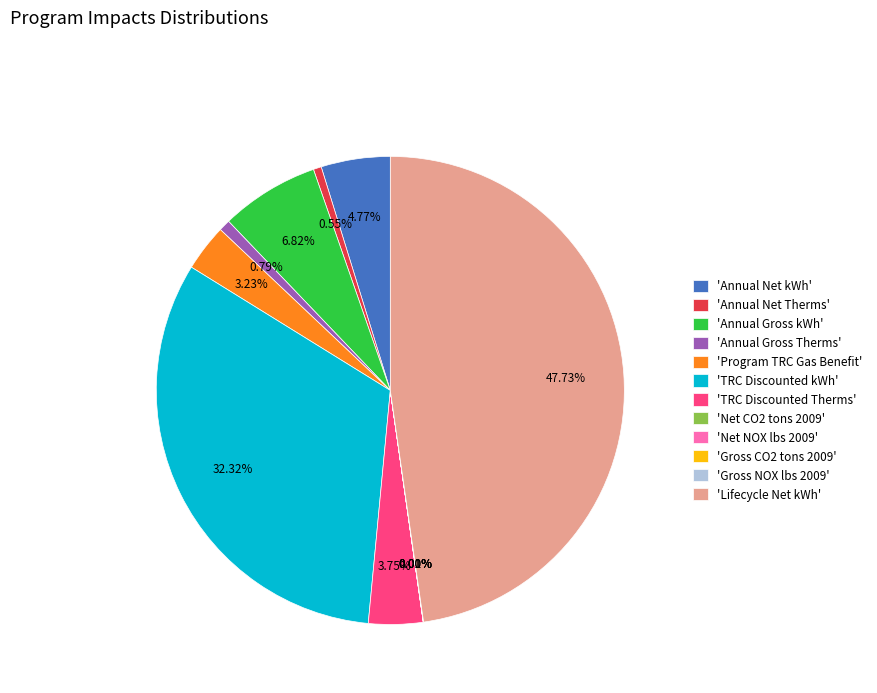

Approximately how many times larger is the value at 'TRC Discounted Therms' compared to 'Annual Gross Therms'?

4.7